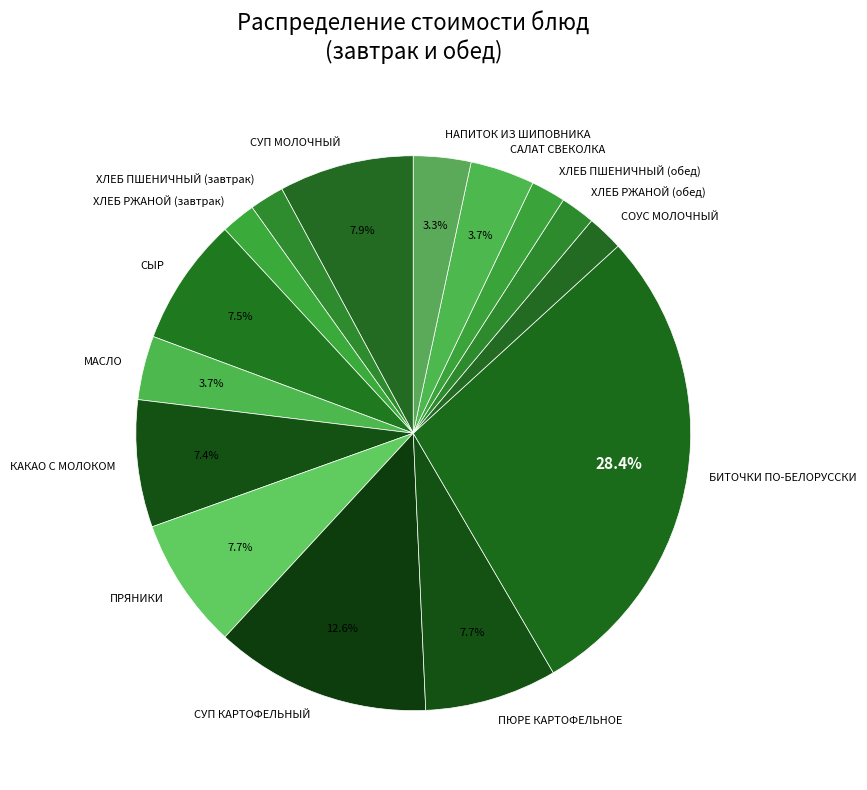

Does МАСЛО account for over 50% of the chart?

No